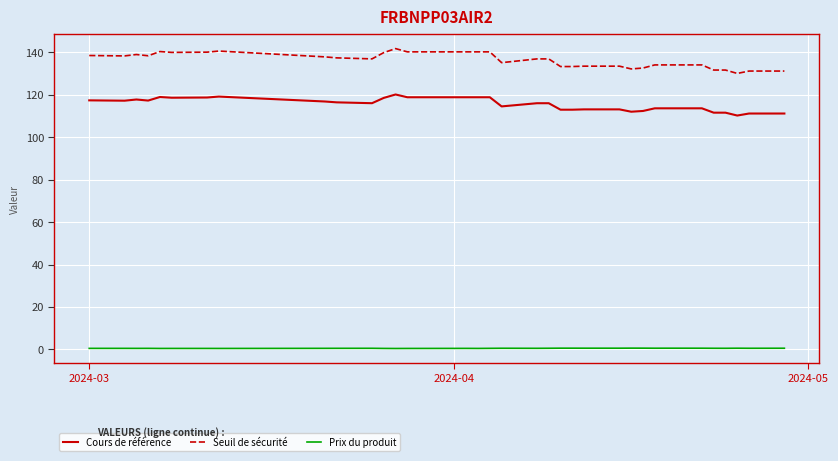

Which series has the largest range (max minus min)?

Seuil de sécurité